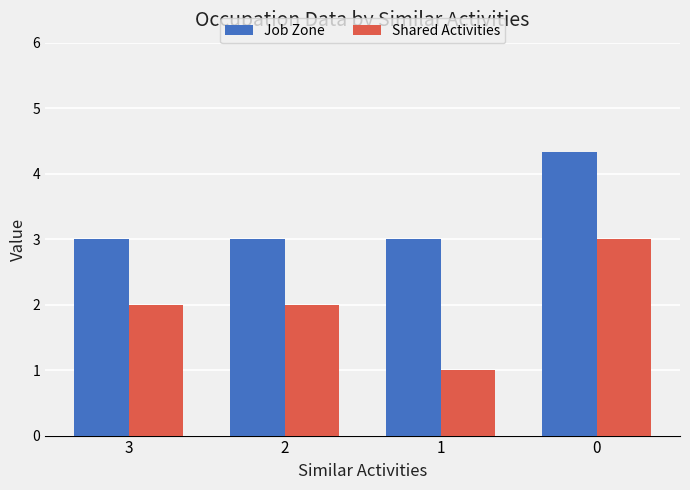

How many groups of bars are there?

4